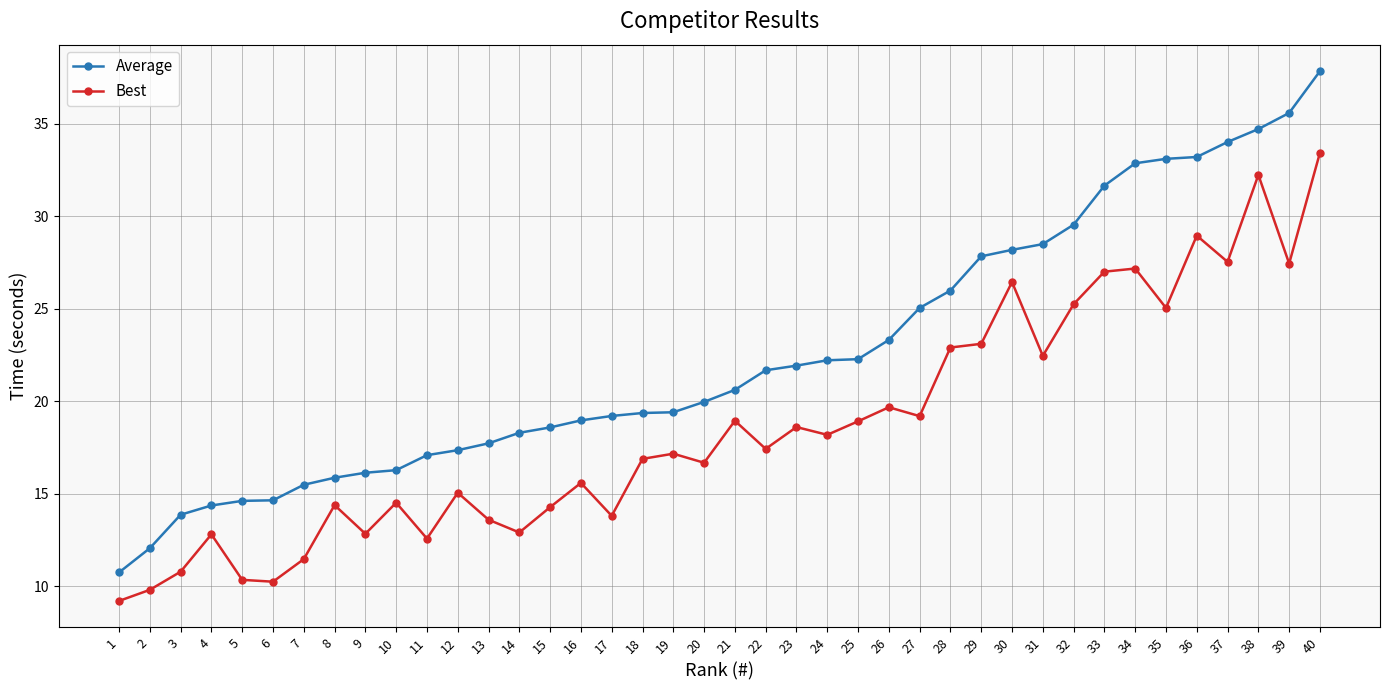

What are all the series names shown in the legend?

Average, Best